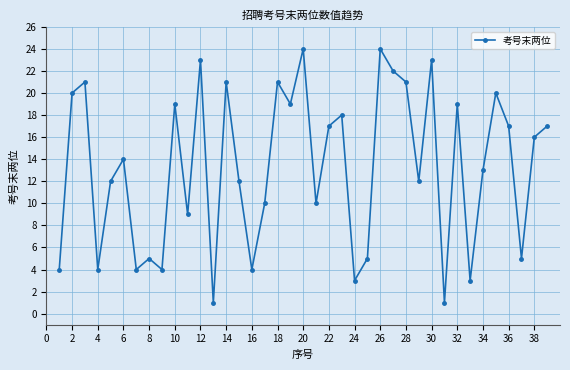

What is the average value?

13